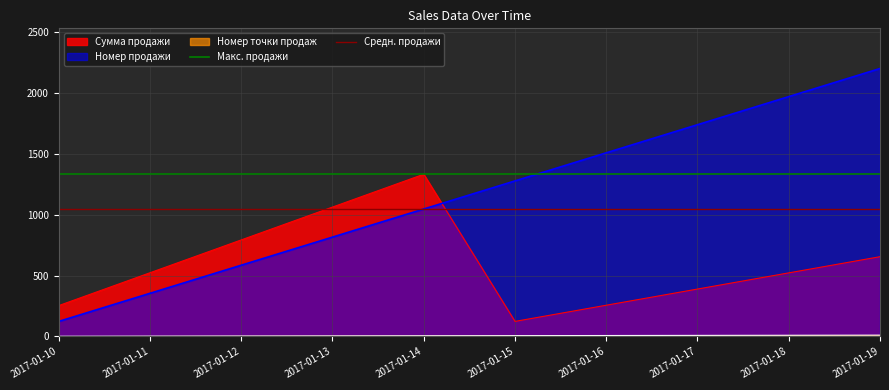

Is the value of Средн. продажи at 2017-01-10 greater than the value of Макс. продажи at 2017-01-10?

No